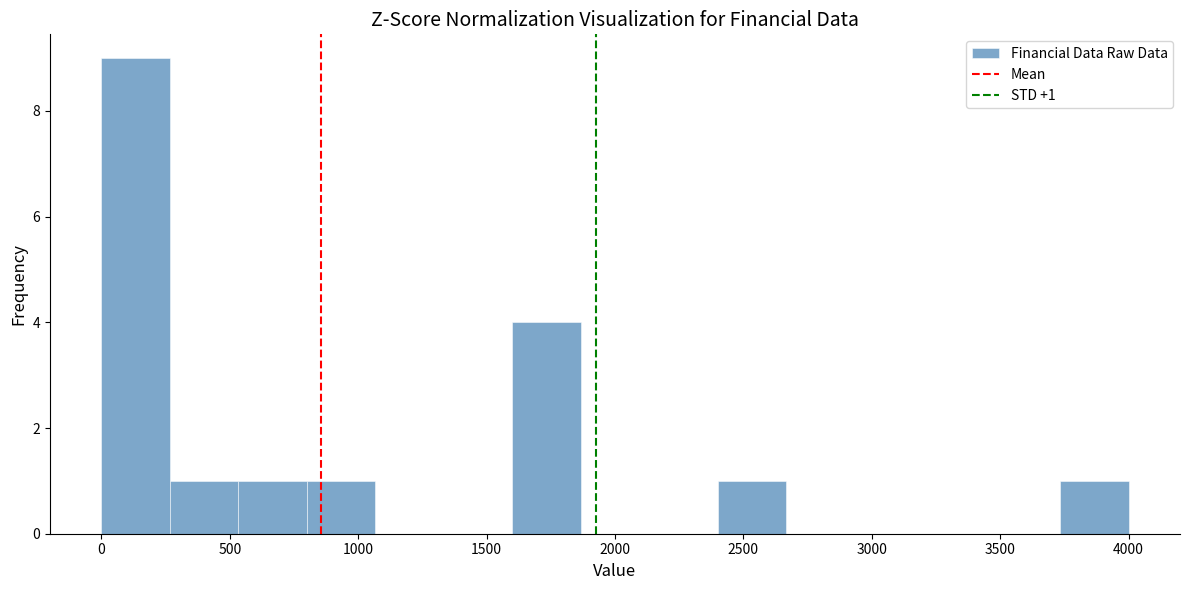

Which range on the x-axis has the tallest bar?

0 to 250